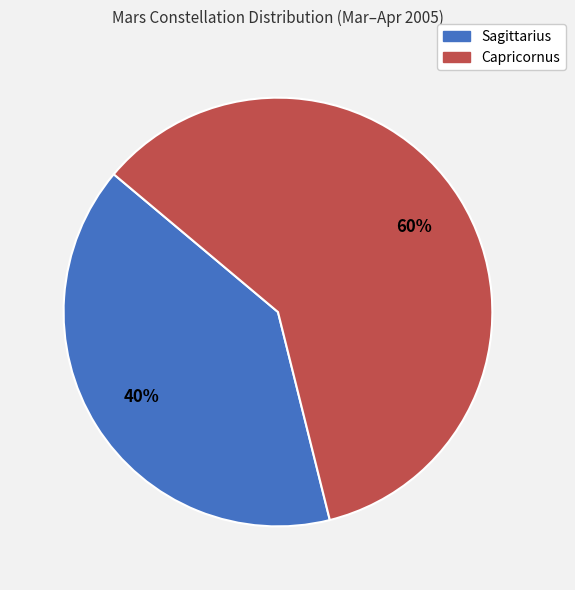

How many slices are in this pie chart?

2